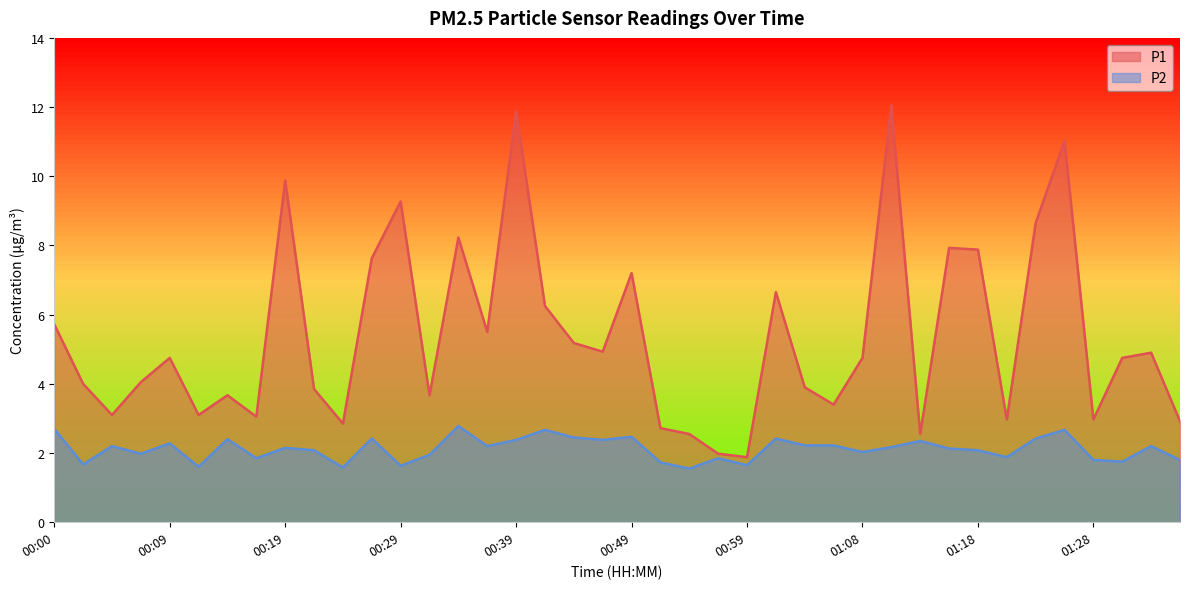

What is the value of the P2 point at the 37th from the left?

1.8